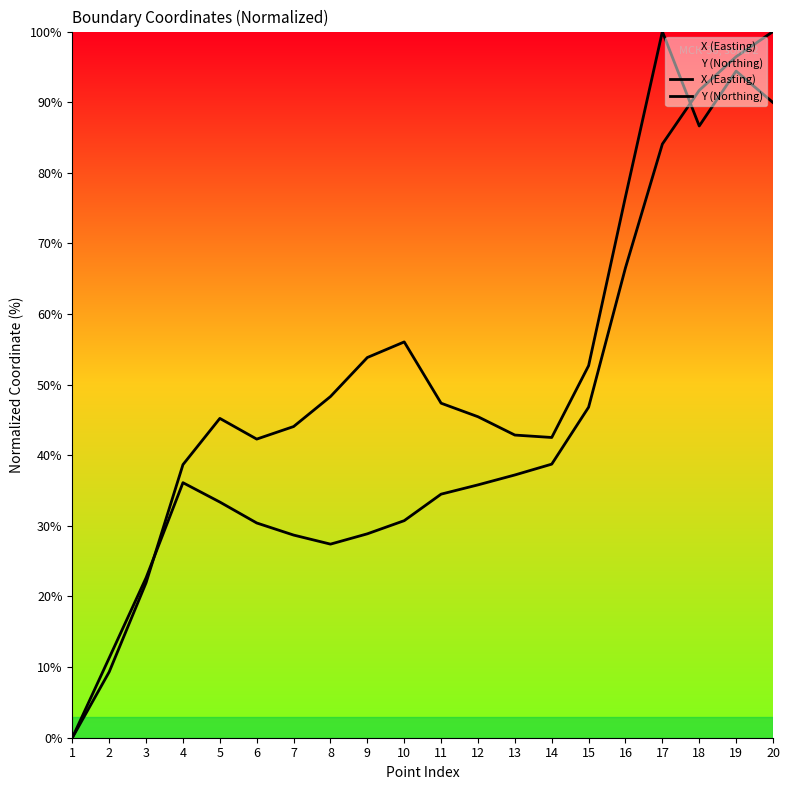

How many interior local peaks does the X (Easting) series have?

4